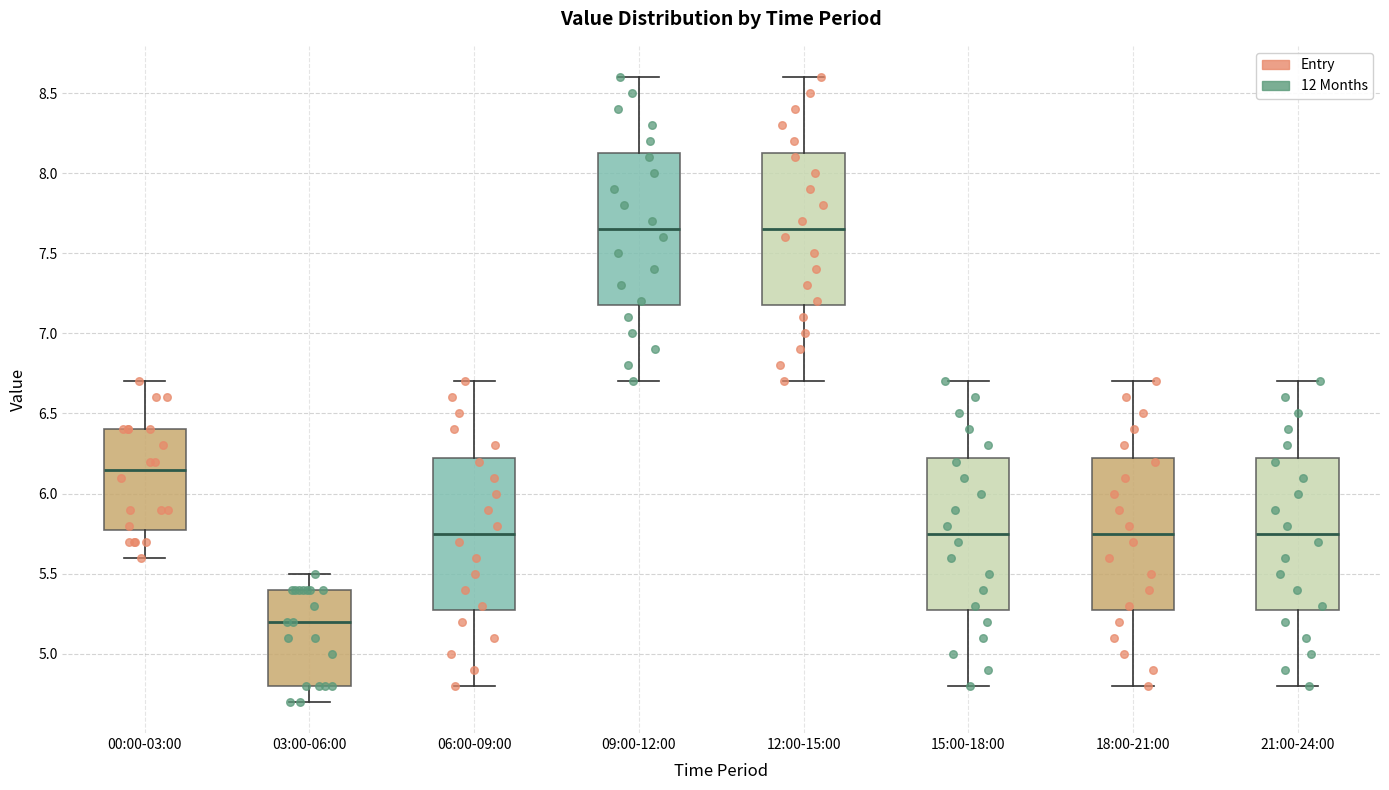

Reading left to right, transcribe this box plot: for each box, give where its median line is, the range the box spans, and where its two whiskers end, as read against the y-axis. The values are not printed on the chart, so give them approximately, as read against the axis.

00:00-03:00: median 6.15, box 5.80 to 6.40, whiskers 5.60 to 6.70
03:00-06:00: median 5.20, box 4.80 to 5.40, whiskers 4.70 to 5.50
06:00-09:00: median 5.75, box 5.30 to 6.25, whiskers 4.80 to 6.70
09:00-12:00: median 7.65, box 7.20 to 8.15, whiskers 6.70 to 8.60
12:00-15:00: median 7.65, box 7.20 to 8.15, whiskers 6.70 to 8.60
15:00-18:00: median 5.75, box 5.30 to 6.25, whiskers 4.80 to 6.70
18:00-21:00: median 5.75, box 5.30 to 6.25, whiskers 4.80 to 6.70
21:00-24:00: median 5.75, box 5.30 to 6.25, whiskers 4.80 to 6.70